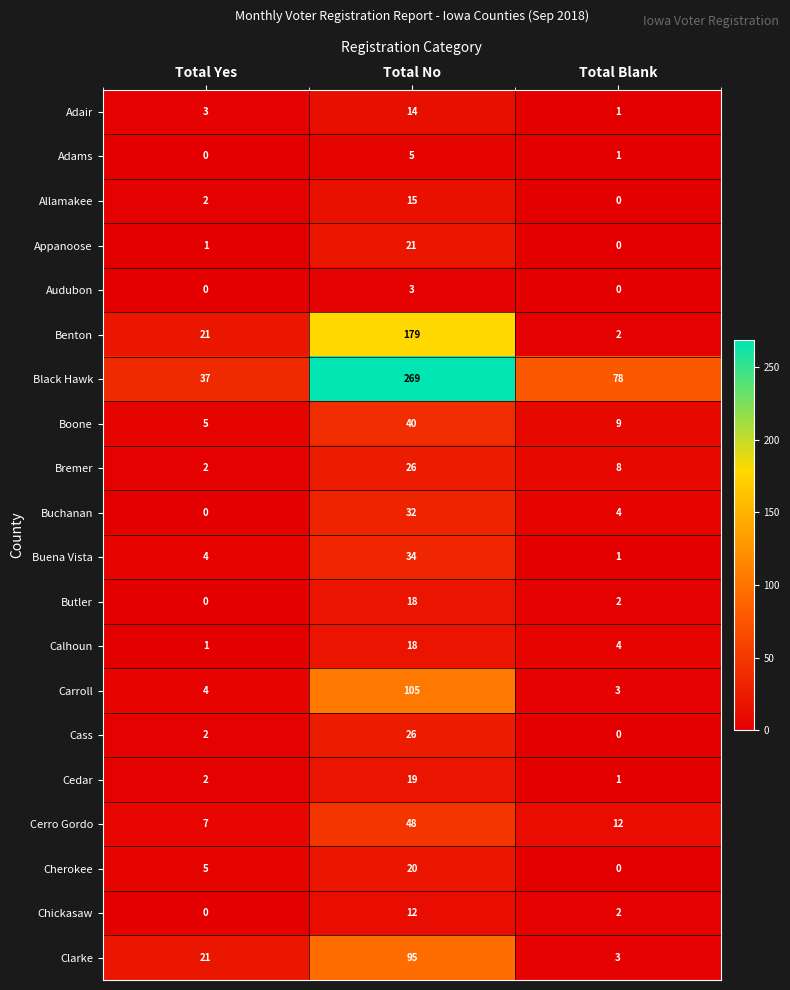

How many data points does each series have?

3